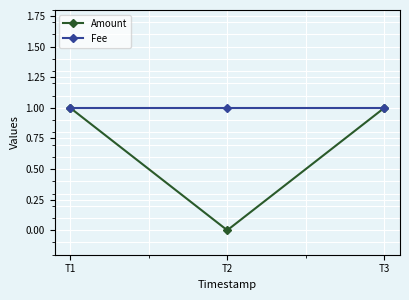

Between T2 and T3, which series saw the biggest shift?

Amount